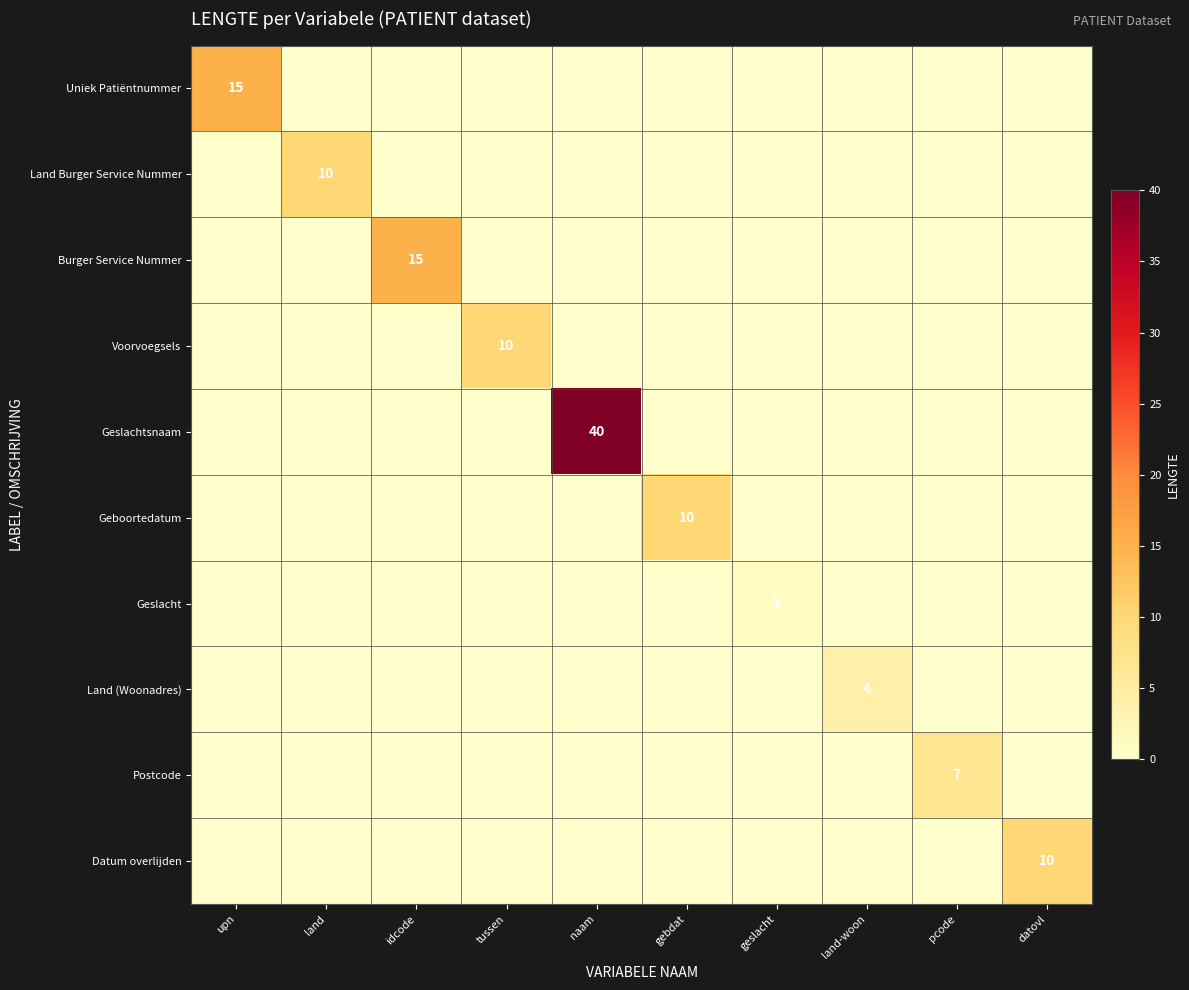

What is the spread (max minus min) of values at land?

10